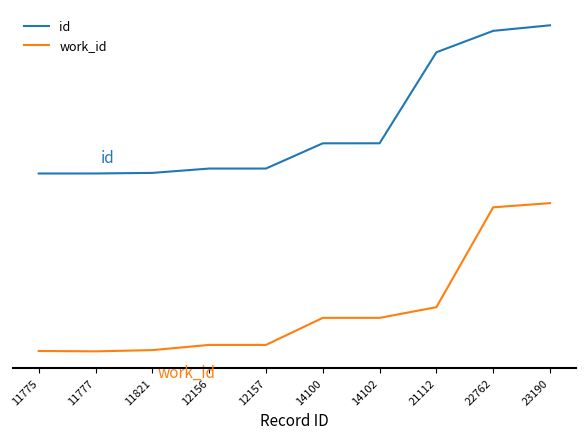

Is it true that work_id equals 0.0 at 11777?

True